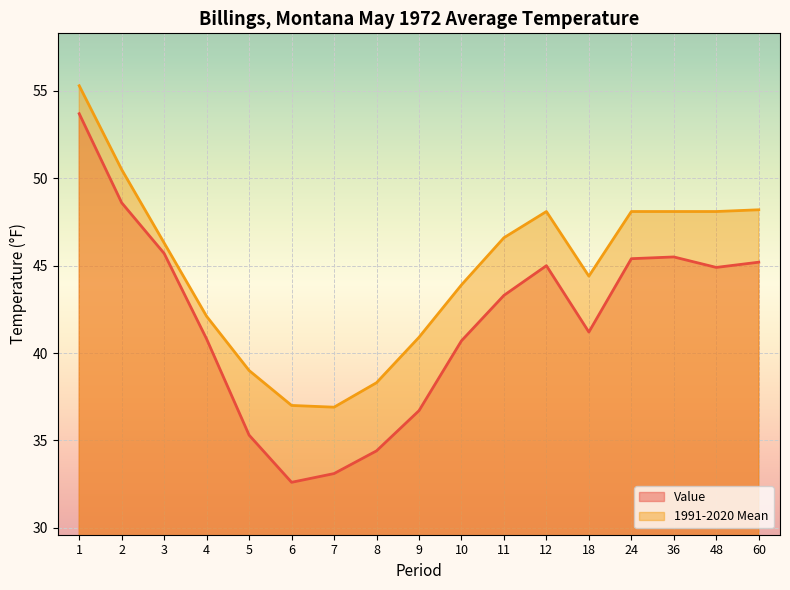

How many data points does each series have?

17